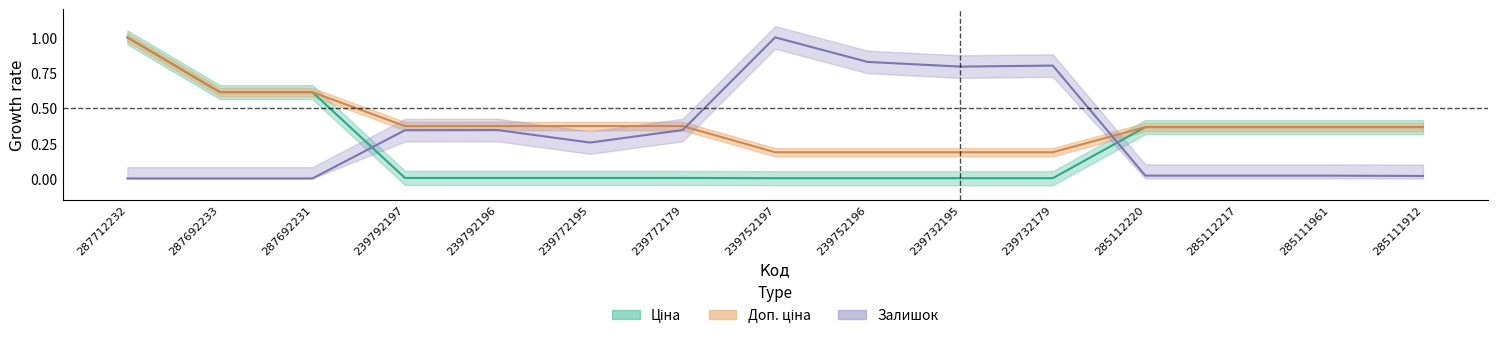

What position from the right is 239752196?

7